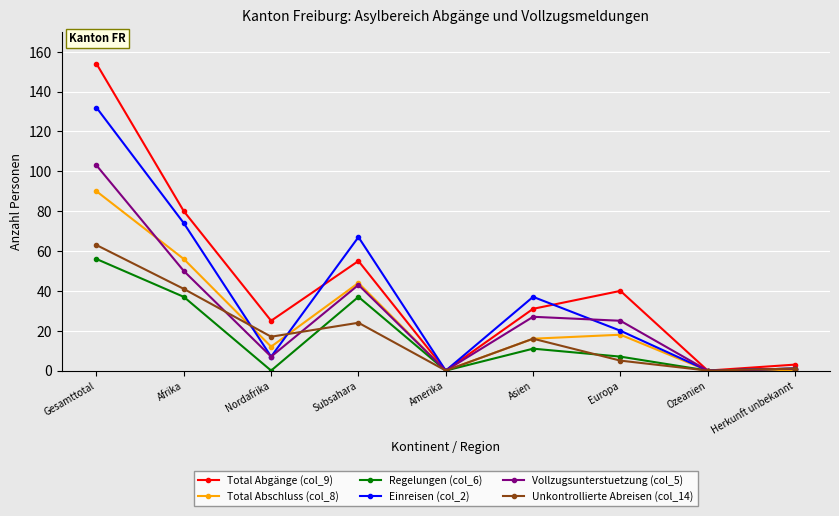

At which category does Vollzugsunterstuetzung (col_5) reach its first local peak?

Subsahara